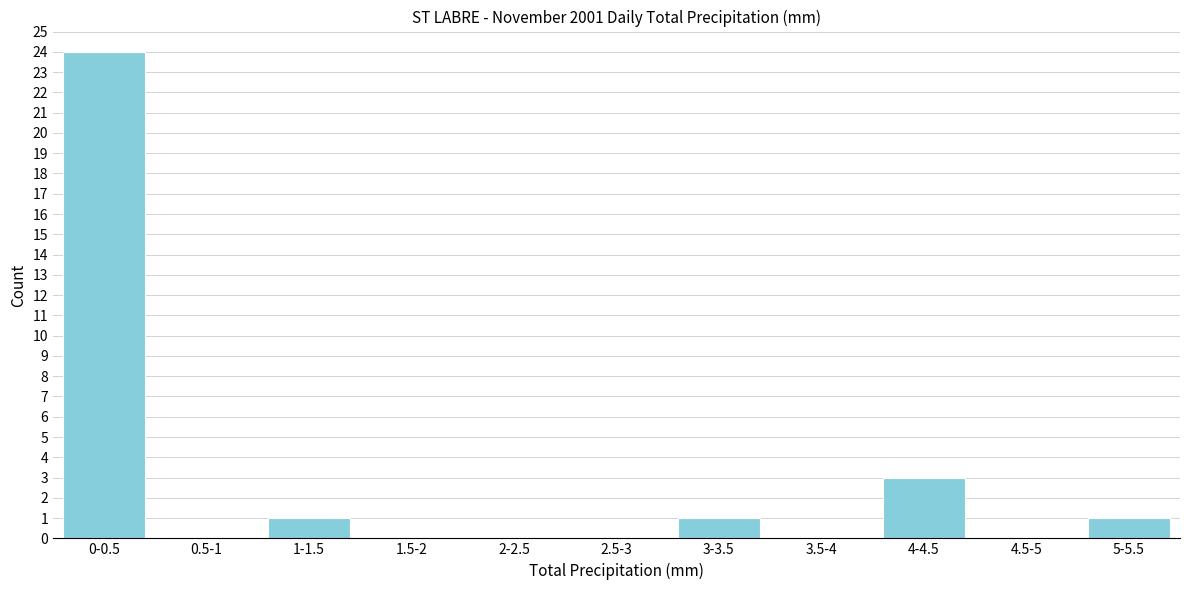

Reading left to right, extract all data points from this chart.

0-0.5=24	0.5-1=0	1-1.5=1	1.5-2=0	2-2.5=0	2.5-3=0	3-3.5=1	3.5-4=0	4-4.5=3	4.5-5=0	5-5.5=1